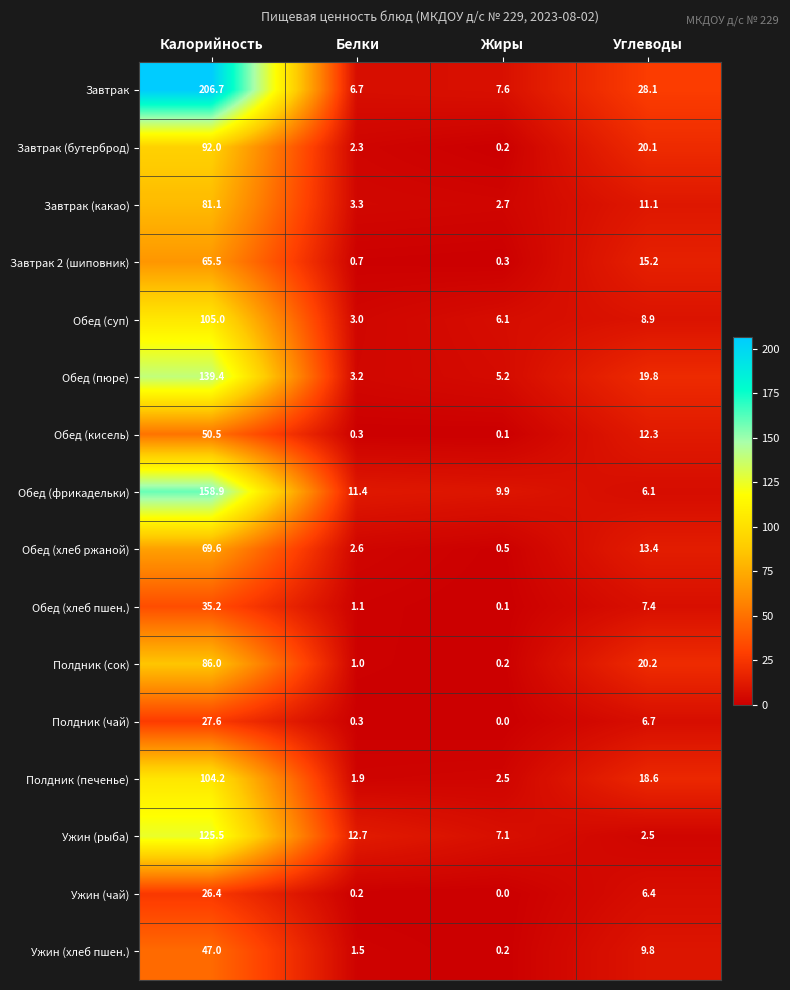

What is the average value of the Обед (кисель) series?

15.8